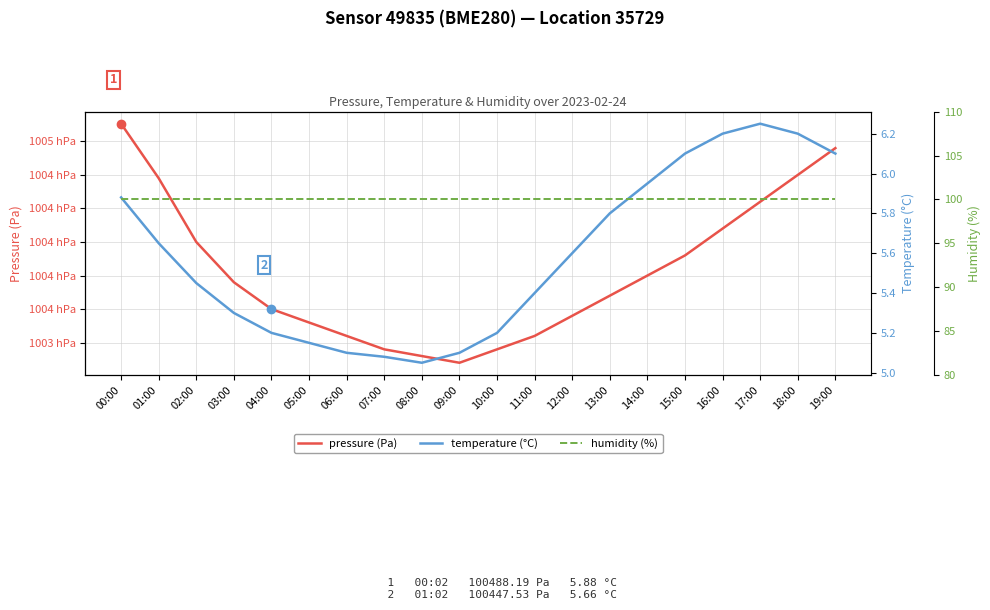

True or false: humidity (%) and pressure (Pa) intersect in this chart.

False